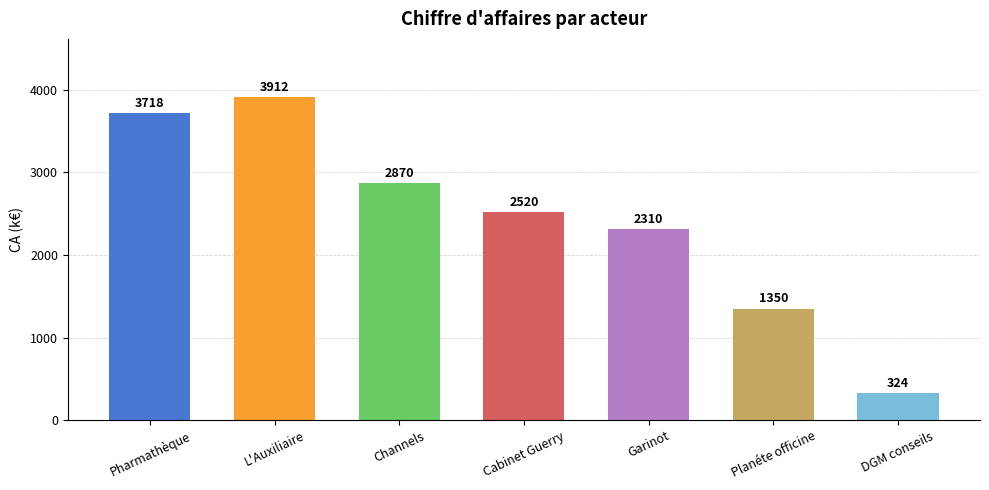

What is the difference between the maximum and minimum values?

3588